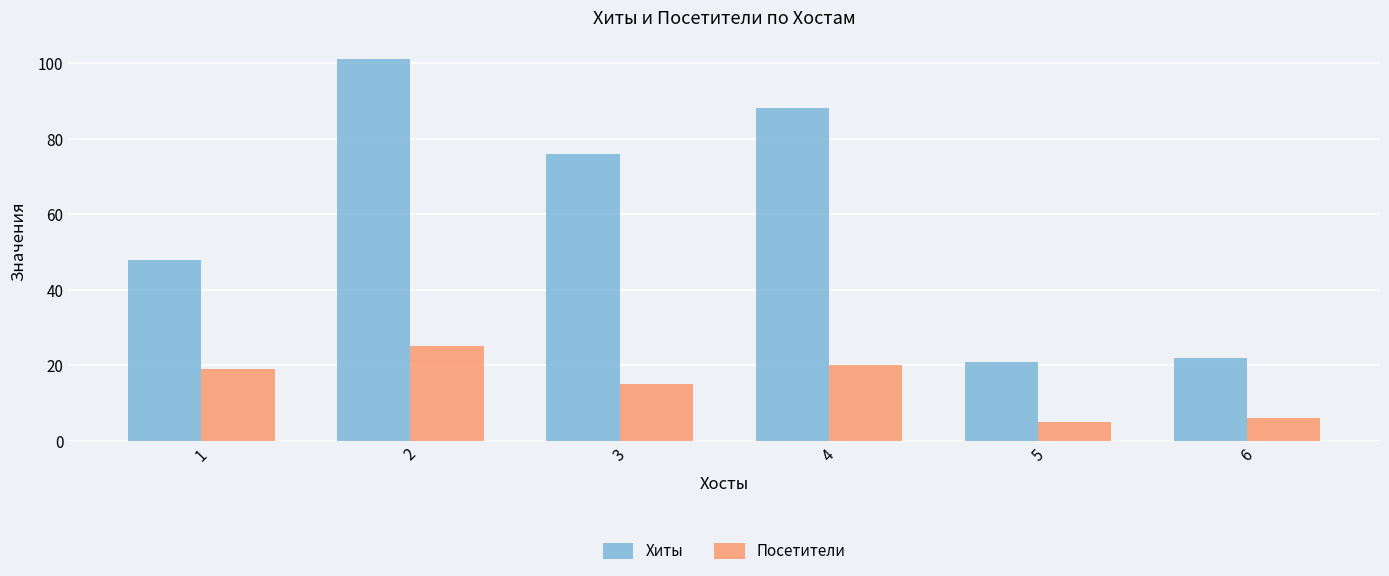

The value of Посетители at 6 is 6. True or false?

True